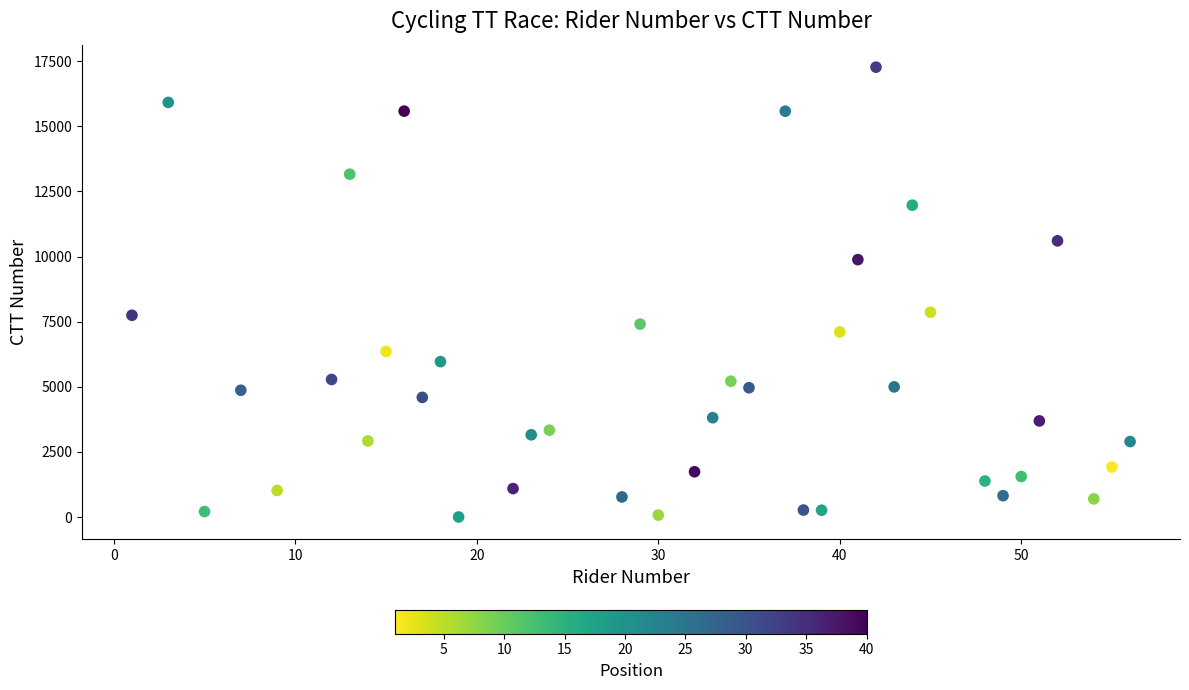

What is the range of Y values (max minus min)?

17264